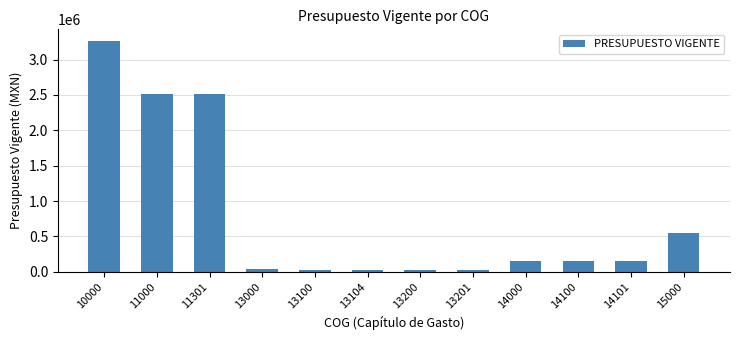

What is the difference between the maximum and minimum values?

3244379.3